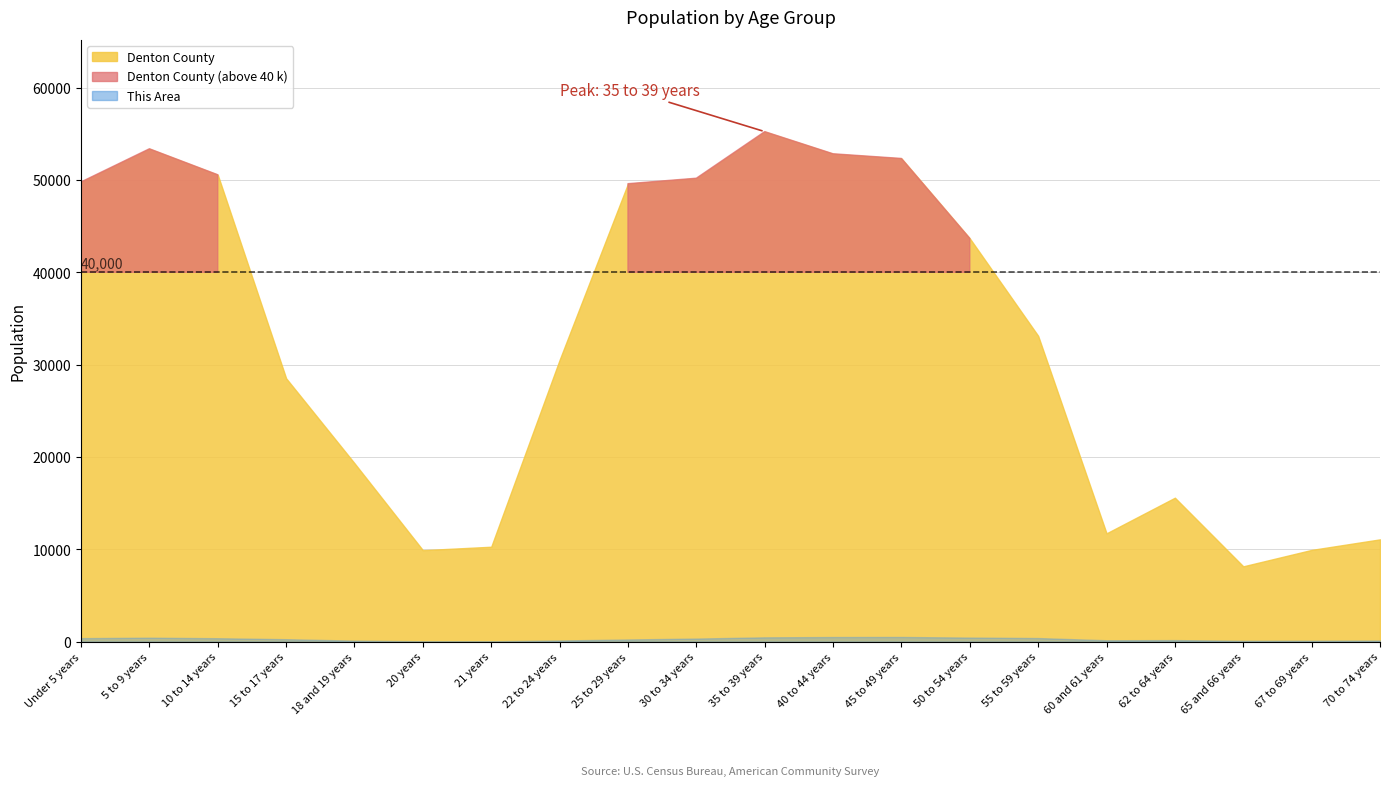

Reading left to right, list all the values displayed in this chart.

Denton County: Under 5 years=49790	5 to 9 years=53383	10 to 14 years=50568	15 to 17 years=28519	18 and 19 years=19318	20 years=9901	21 years=10274	22 to 24 years=30509	25 to 29 years=49601	30 to 34 years=50193	35 to 39 years=55241	40 to 44 years=52840	45 to 49 years=52333	50 to 54 years=43673	55 to 59 years=33118	60 and 61 years=11726	62 to 64 years=15584	65 and 66 years=8151	67 to 69 years=9929	70 to 74 years=11072
This Area: Under 5 years=372	5 to 9 years=420	10 to 14 years=364	15 to 17 years=259	18 and 19 years=104	20 years=34	21 years=33	22 to 24 years=120	25 to 29 years=229	30 to 34 years=327	35 to 39 years=459	40 to 44 years=492	45 to 49 years=498	50 to 54 years=434	55 to 59 years=382	60 and 61 years=145	62 to 64 years=161	65 and 66 years=86	67 to 69 years=93	70 to 74 years=111